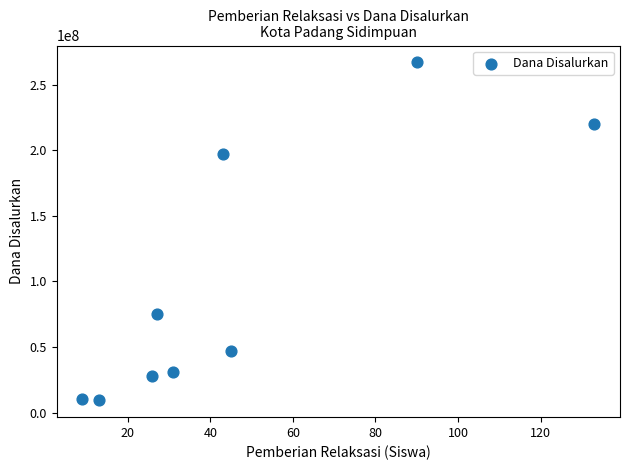

What is the average Y value?

98291667